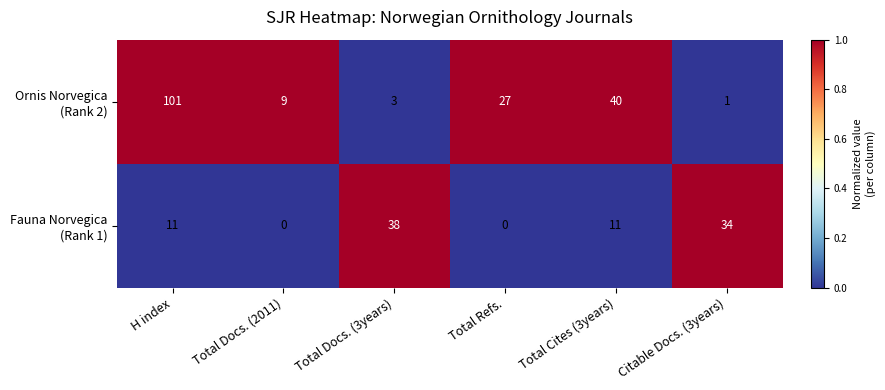

What is the total value across all series at Total Cites (3years)?

51